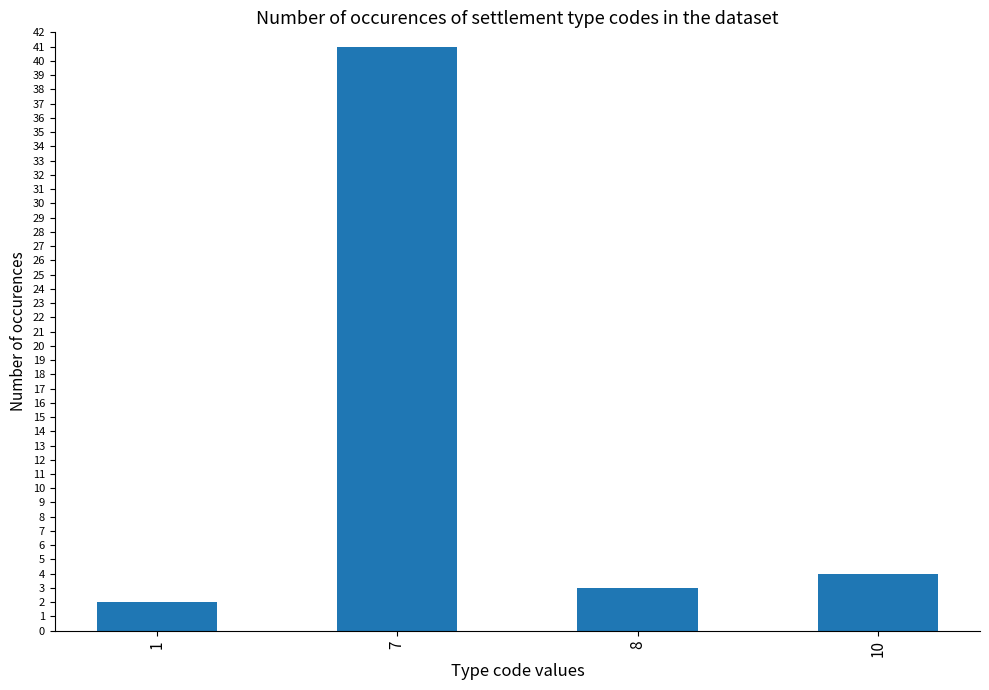

Which label corresponds to the largest value in the chart?

7